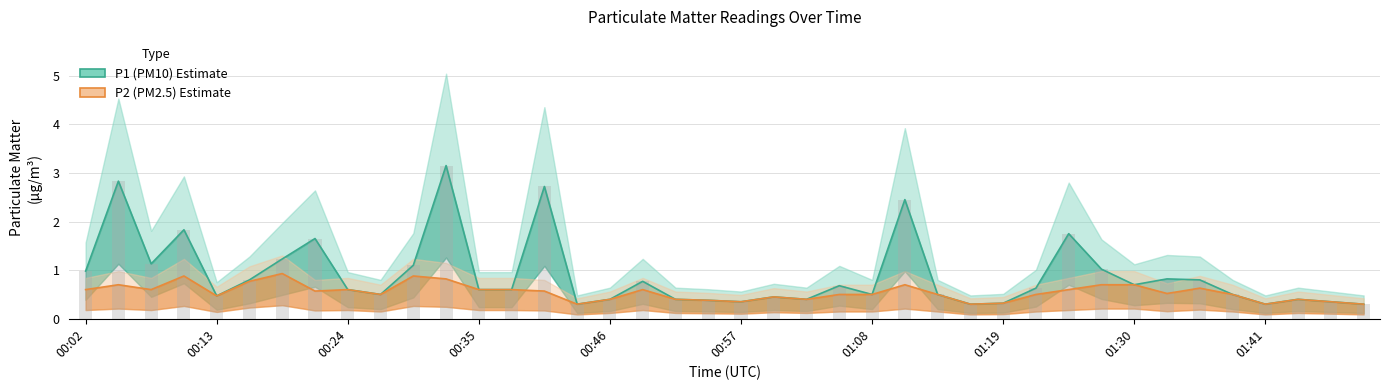

Between 35 and 39, which series saw the biggest shift?

P1 (PM10)